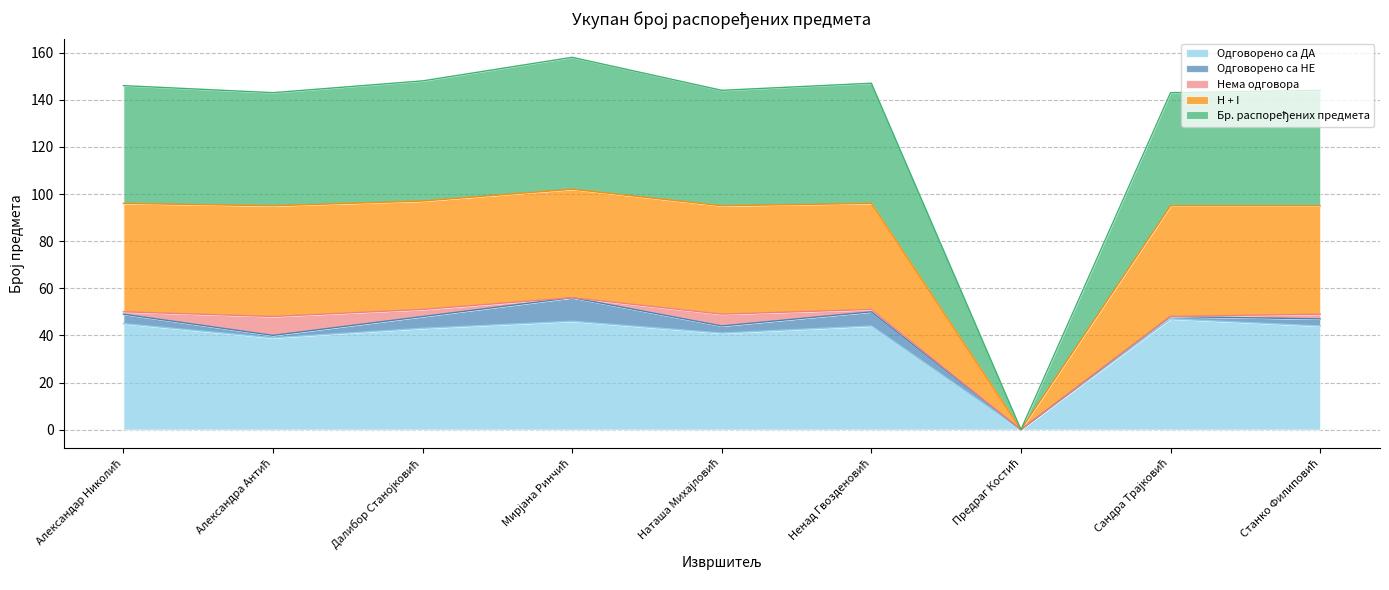

What is the highest value of the Одговорено са ДА series?

47